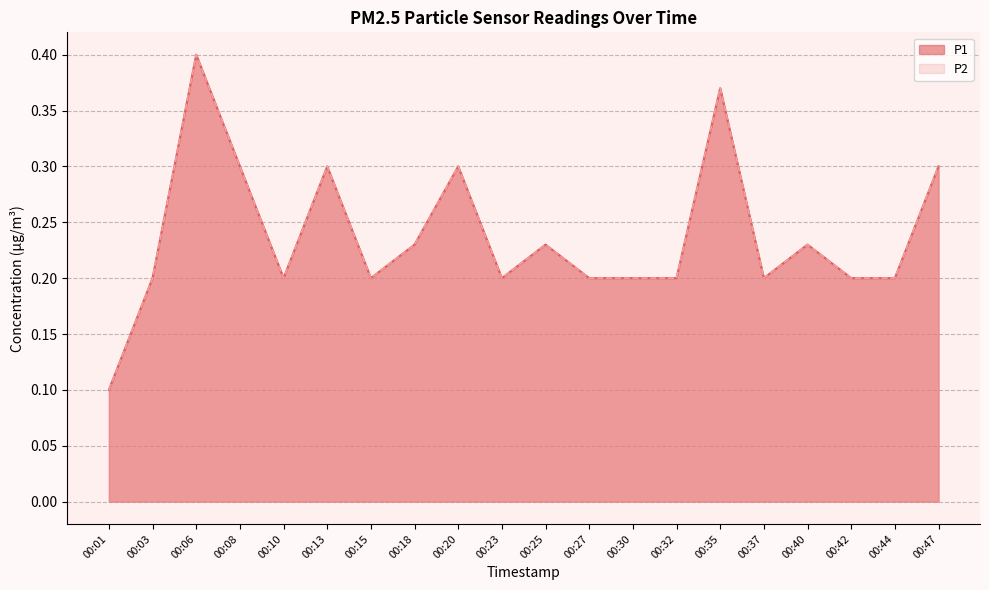

True or false: P2 and P1 cross at least once.

False